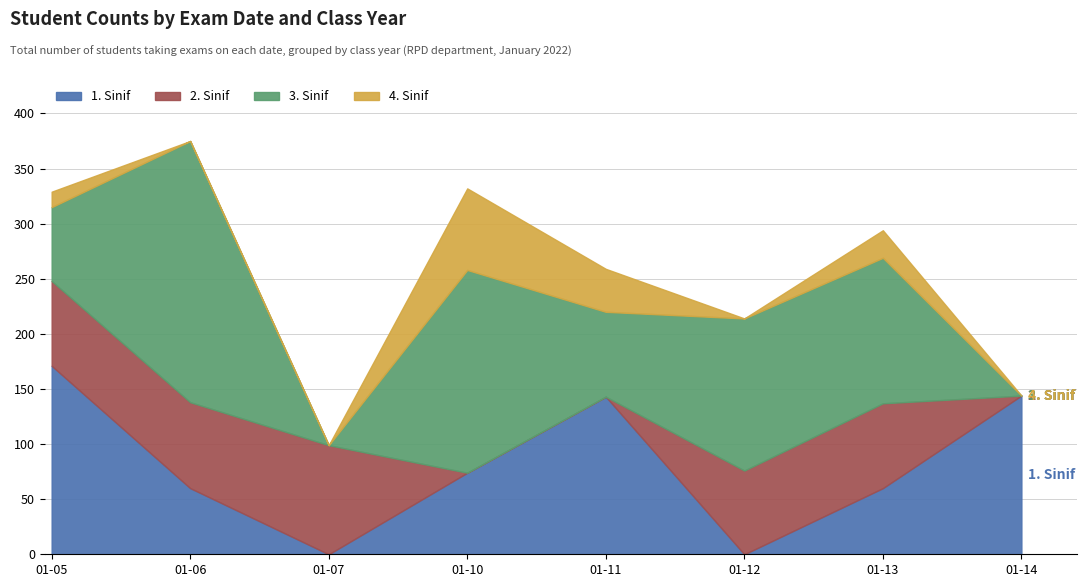

True or false: 1. Sinif has a value of 74 at 2022-01-10.

True